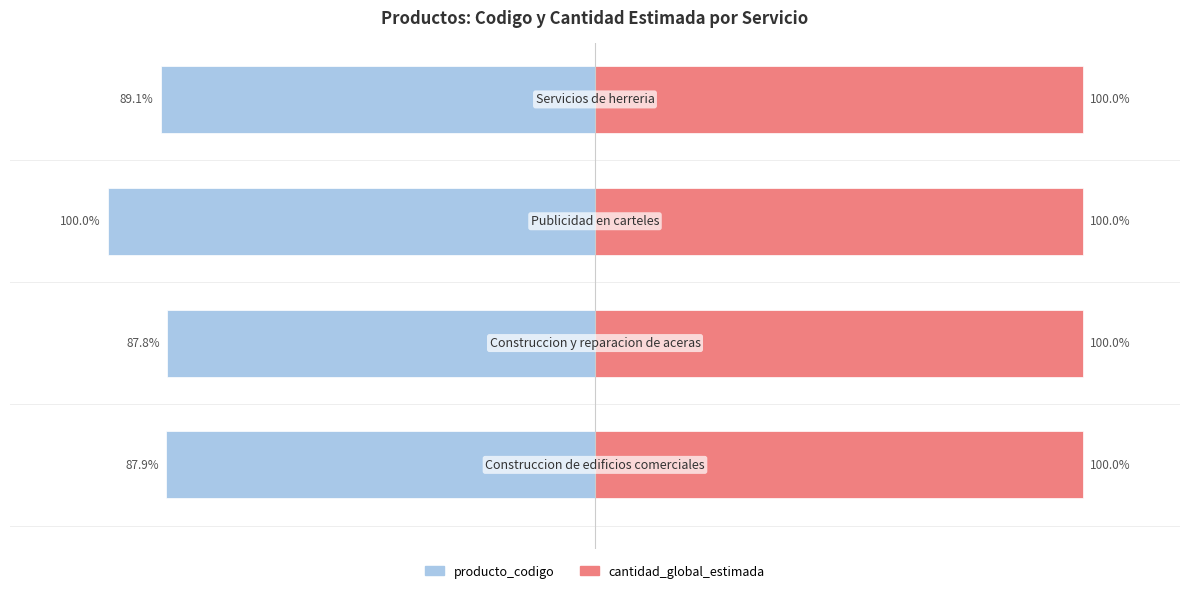

What is the difference between the maximum and minimum values in the producto_codigo series?

12.2